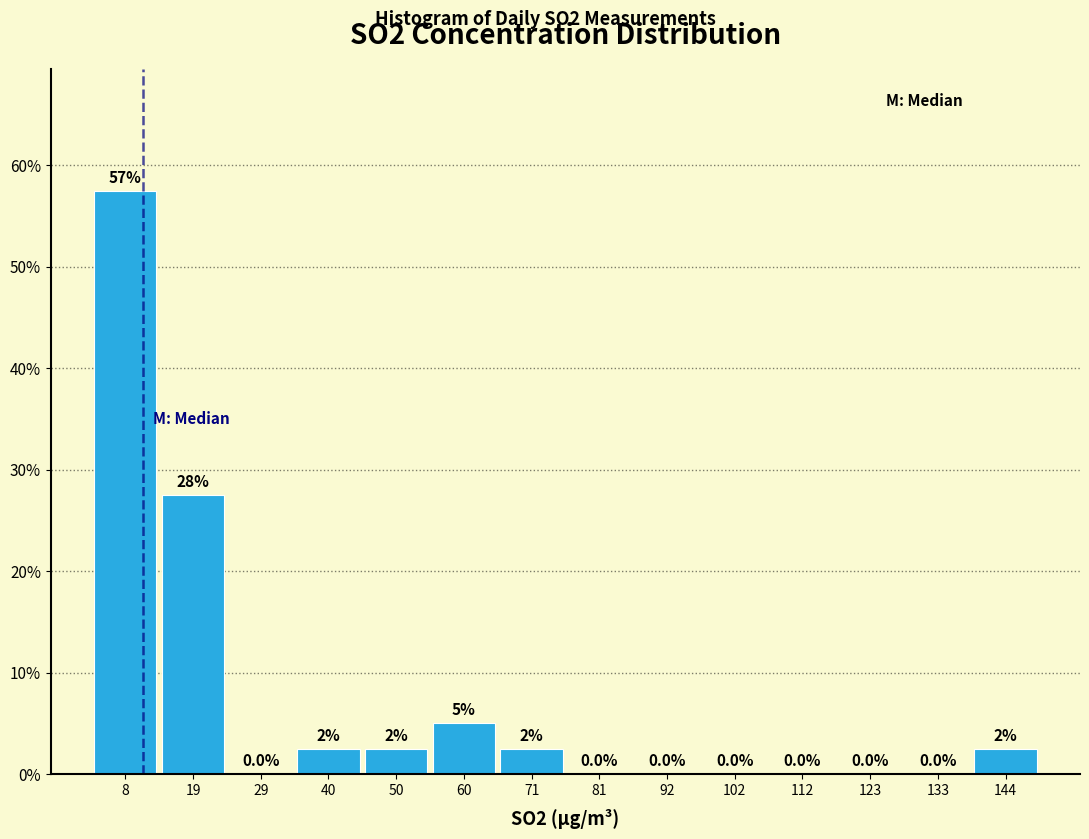

Which range on the x-axis has the tallest bar?

4 to 14